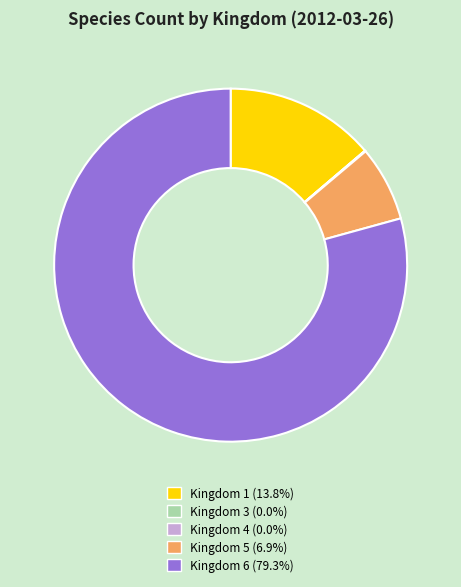

Is there a majority slice in this chart?

Yes